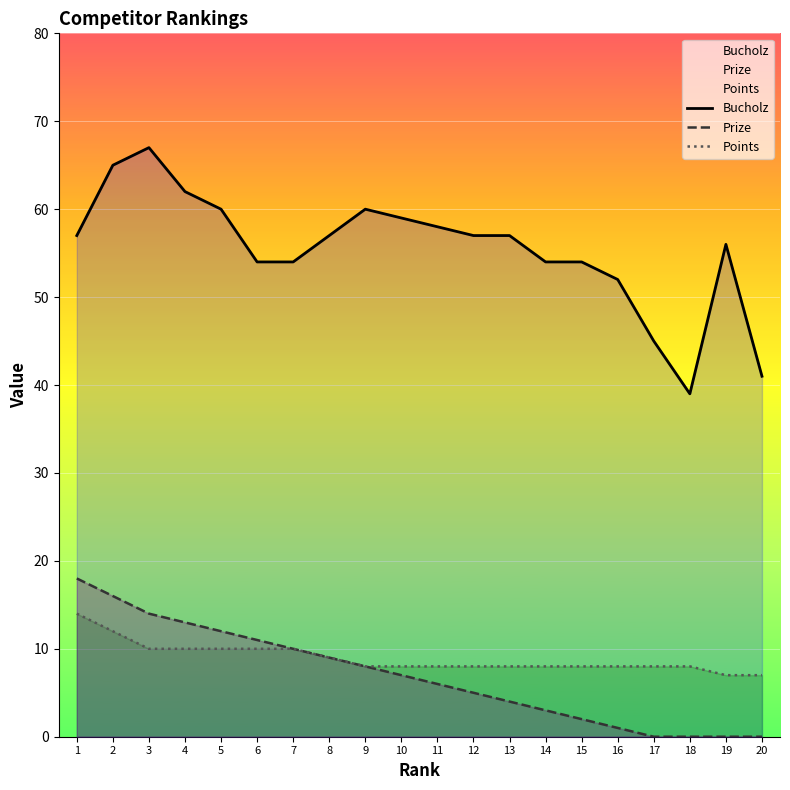

Which series changed the most between 17 and 20?

Bucholz